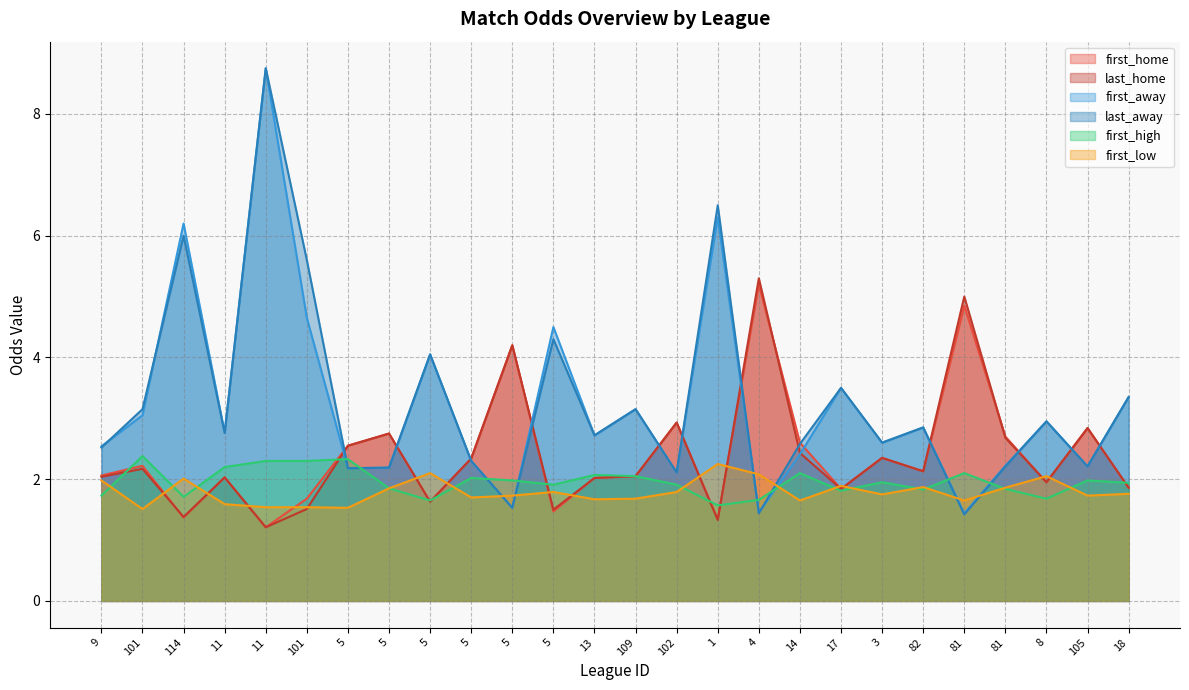

At which category does first_away reach its first local peak?

114